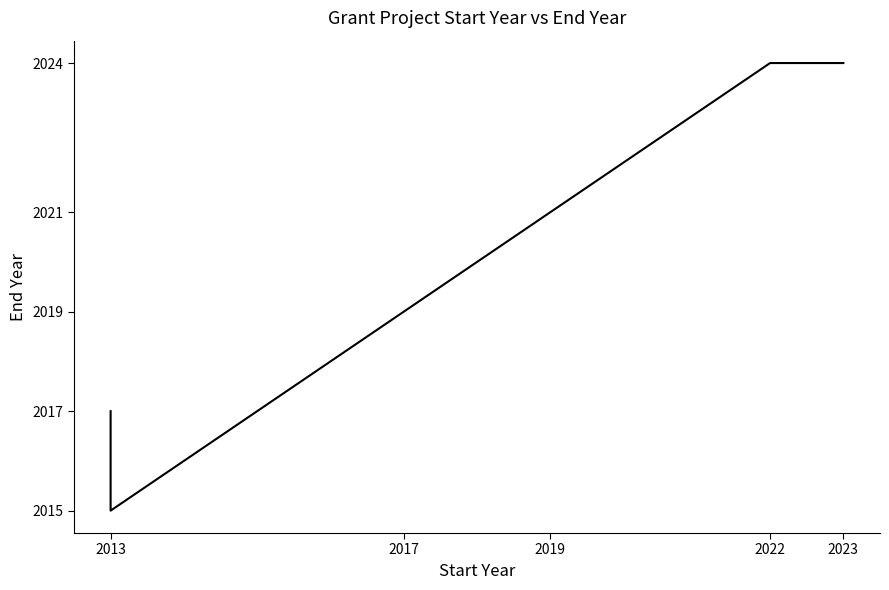

The value at 2023 is 2024. True or false?

True